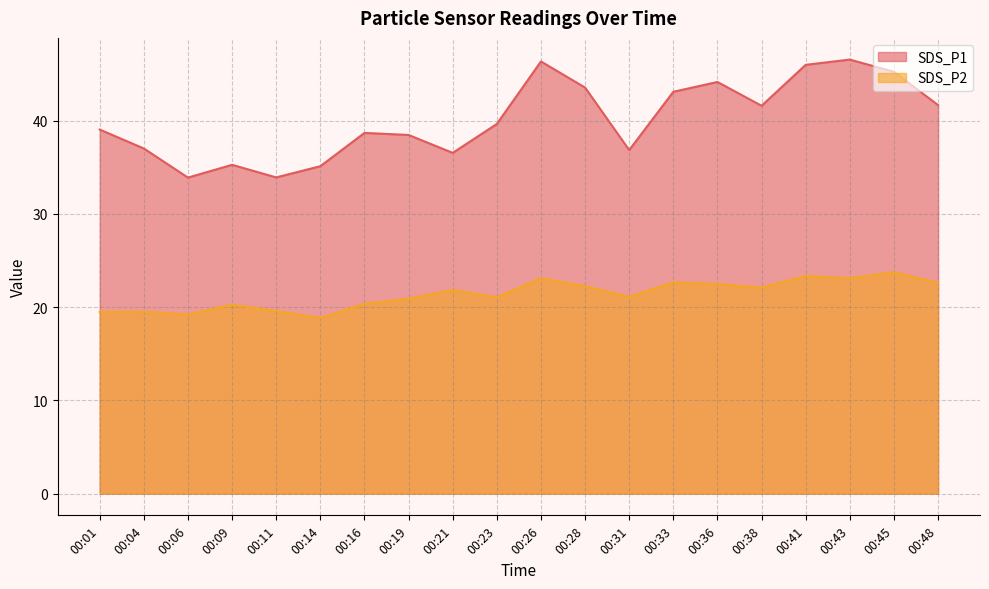

How many interior local valleys does the SDS_P1 series have?

5